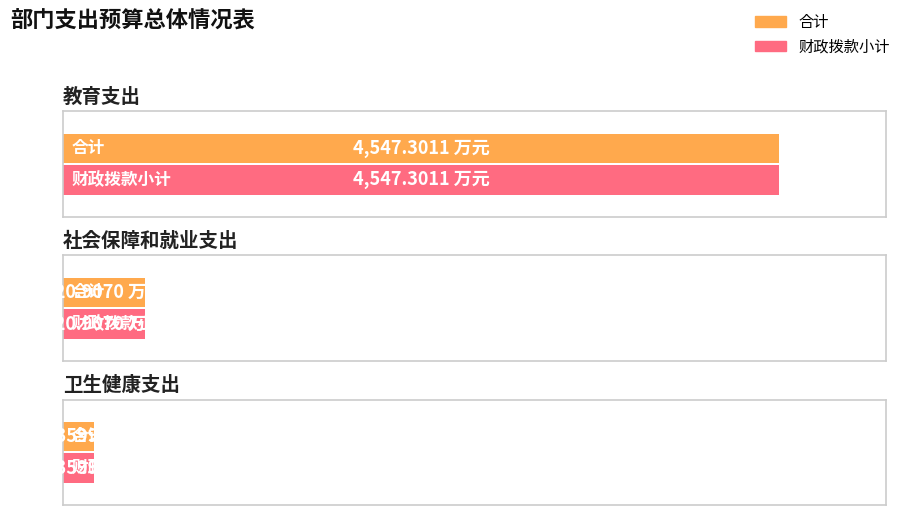

Is it true that 合计 equals 7784.8 at 教育支出?

False